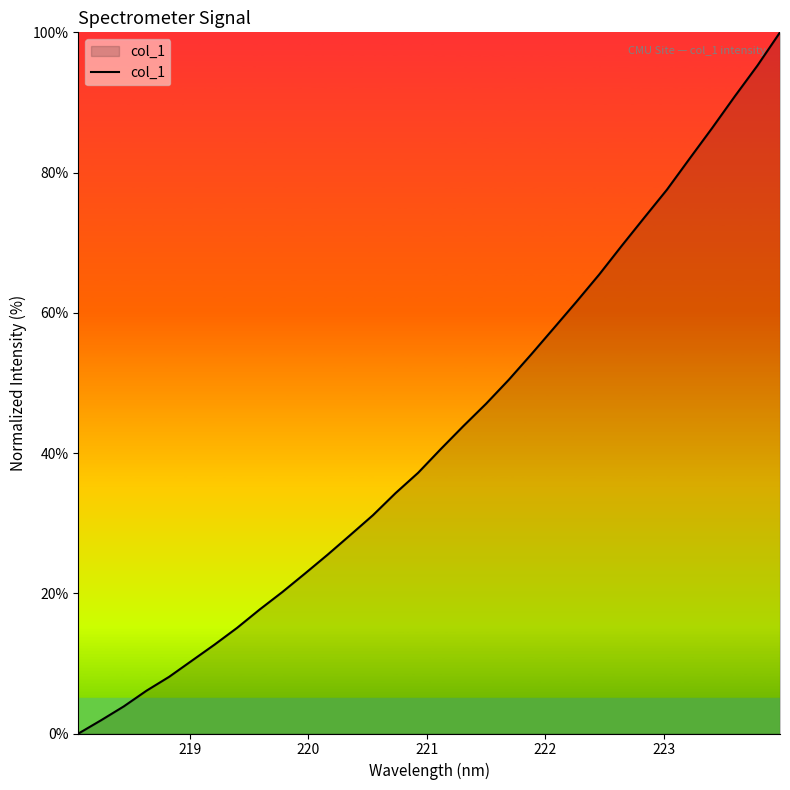

What is the greatest value displayed?

100.0